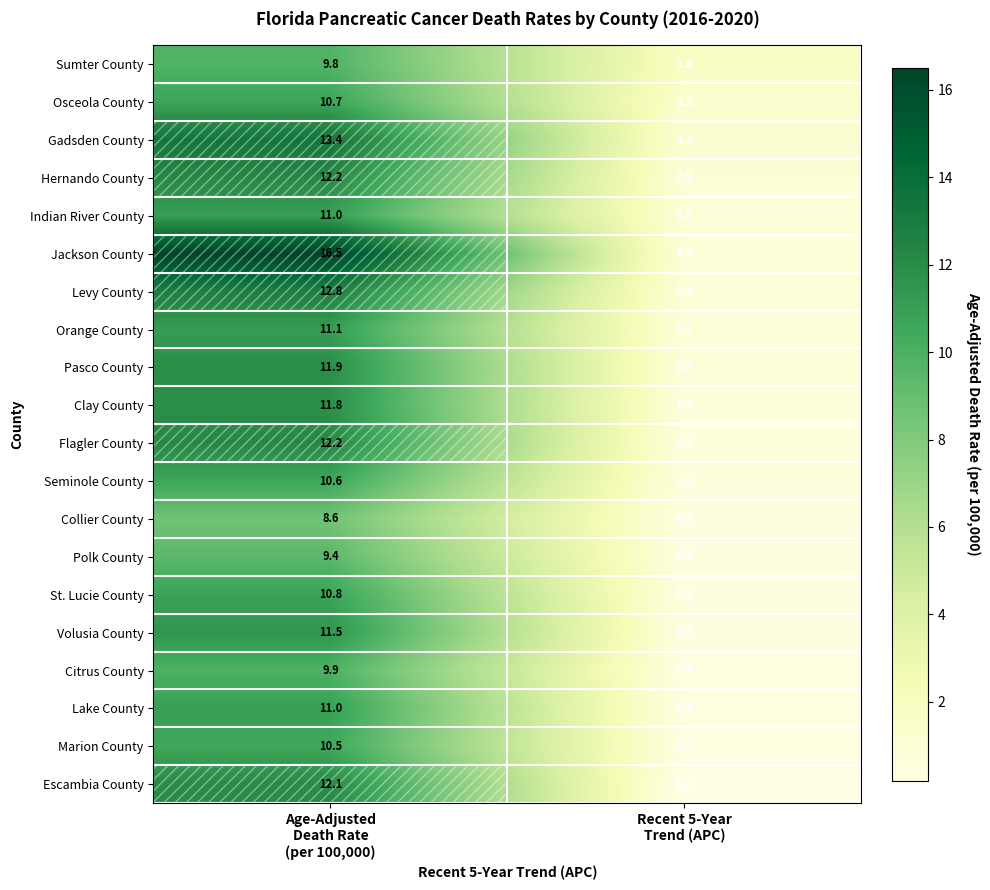

What is the spread (max minus min) of values at Recent 5-Year
Trend (APC)?

1.6